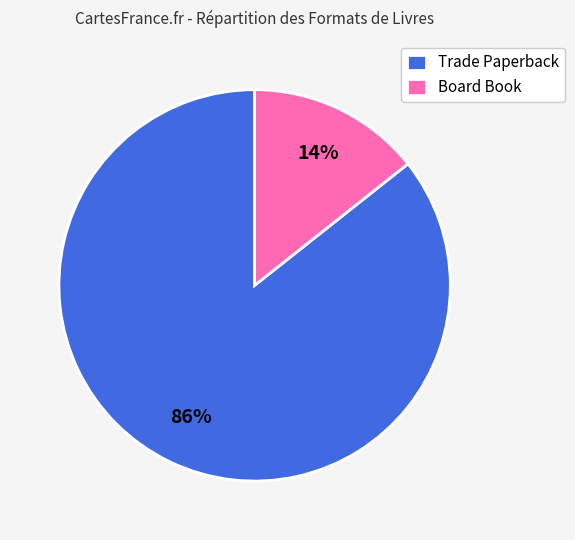

How many slices are in this pie chart?

2